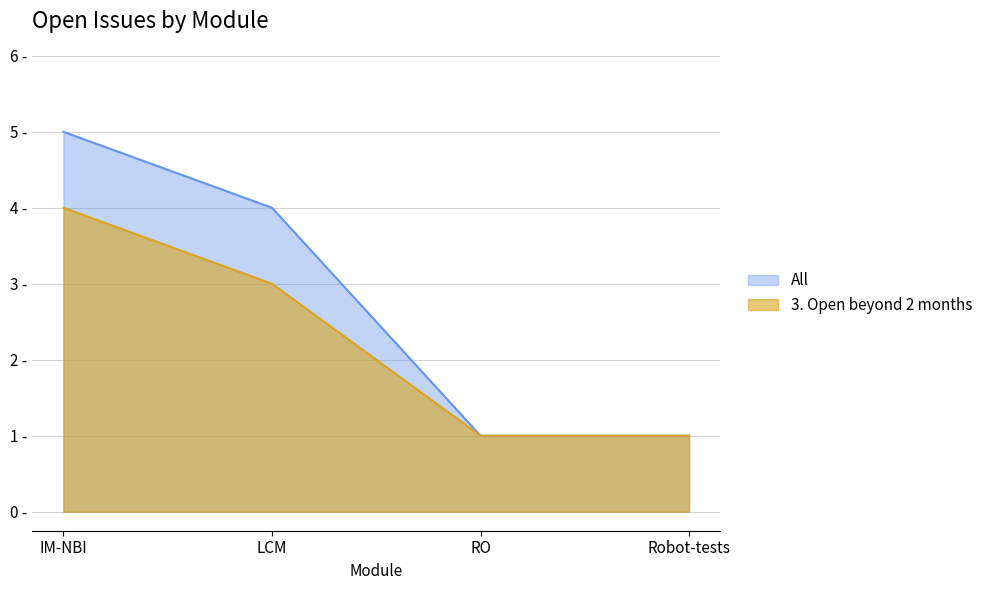

Is it true that All equals 1 at RO?

True